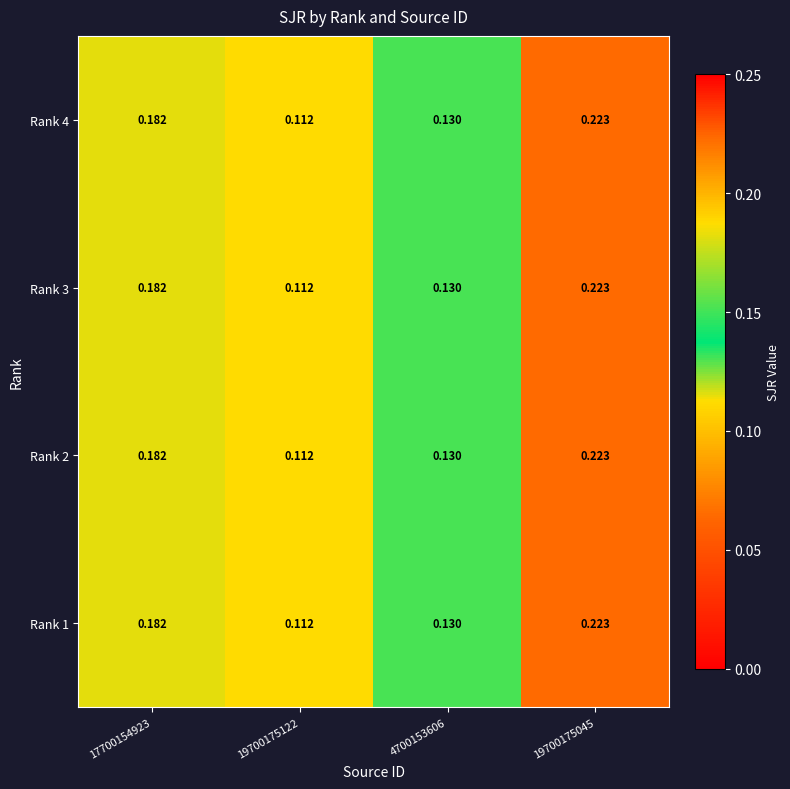

Is the value of Rank 3 at 17700154923 greater than the value of Rank 4 at 19700175045?

No